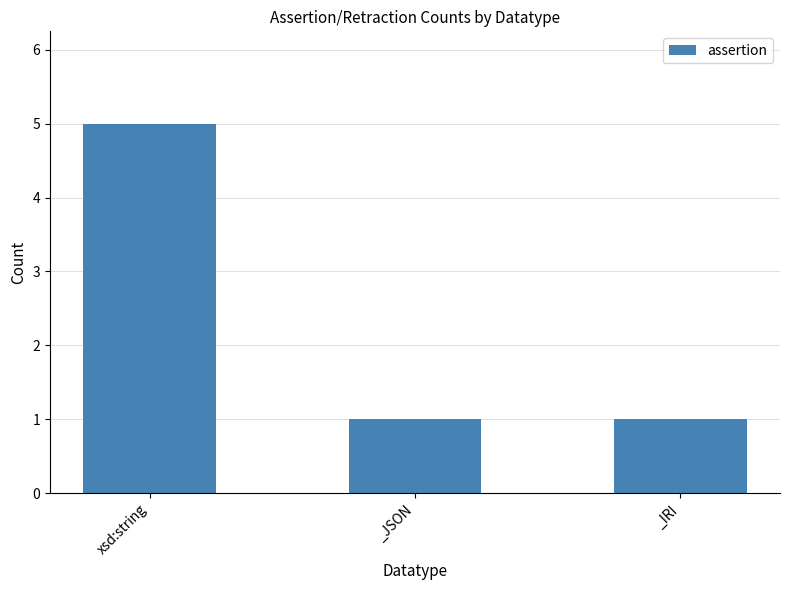

What is the difference between the maximum and minimum values?

4